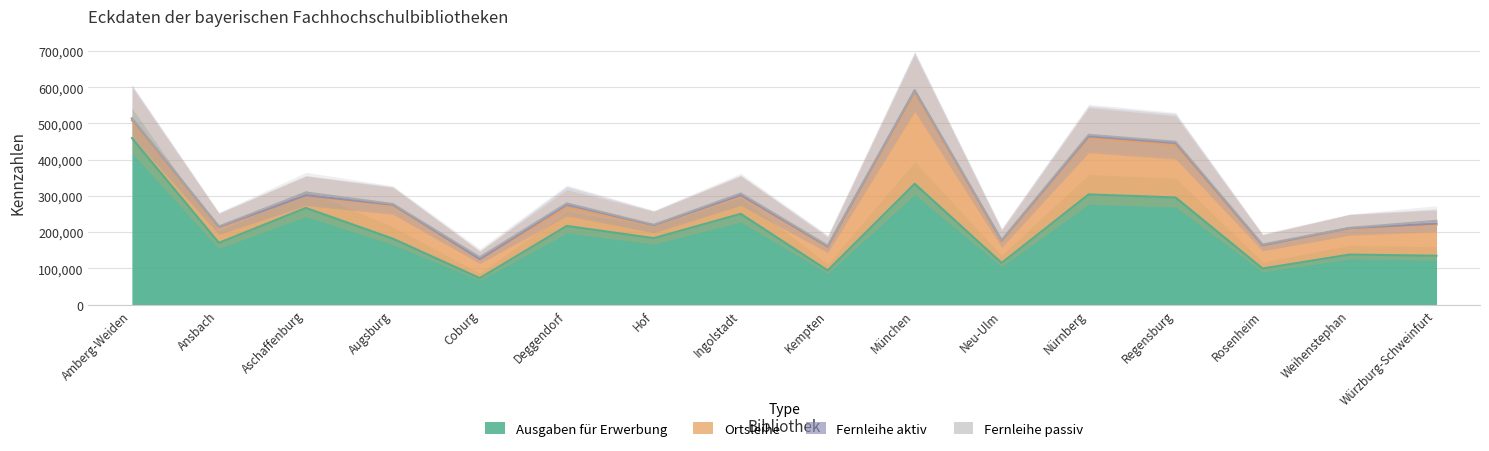

What is the maximum value shown in the chart?

459724